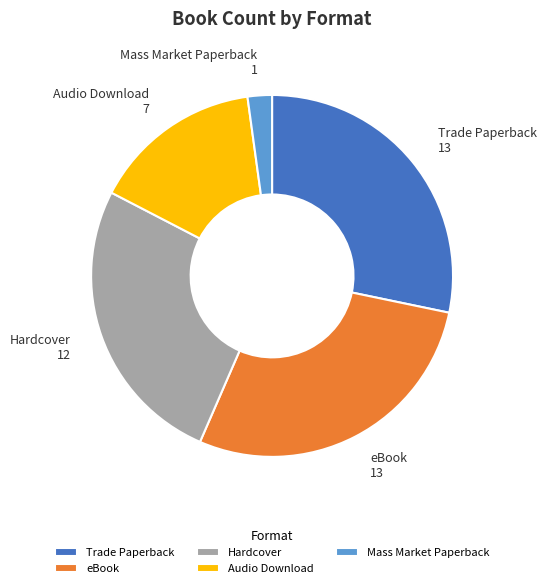

Between Hardcover and eBook, which is larger?

eBook